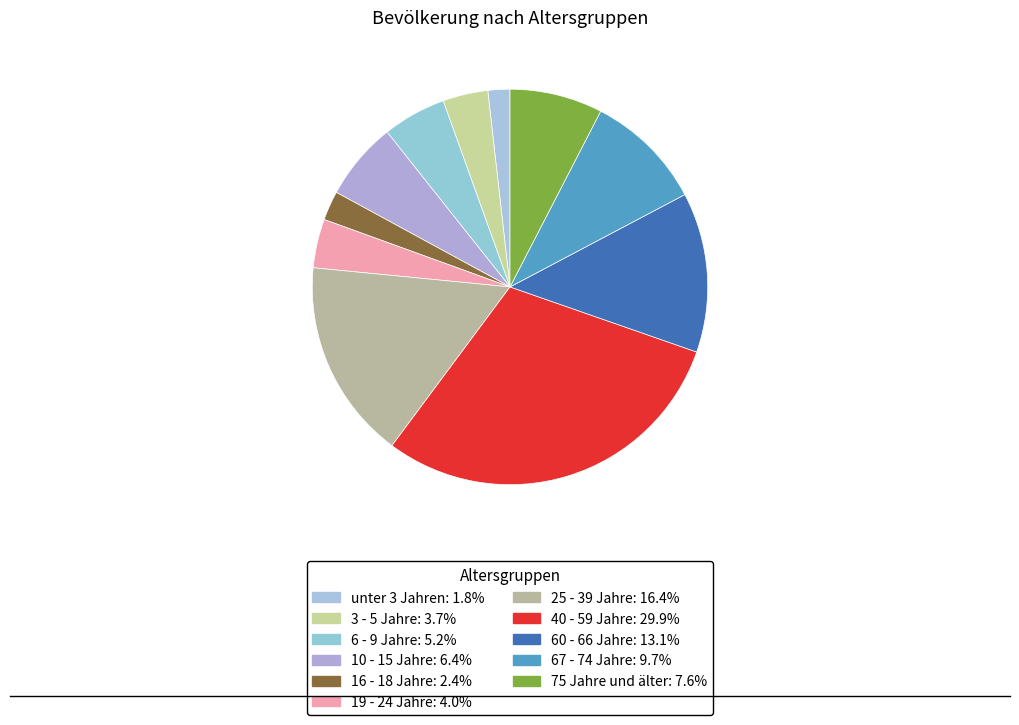

Which slice is the largest?

40 - 59 Jahre